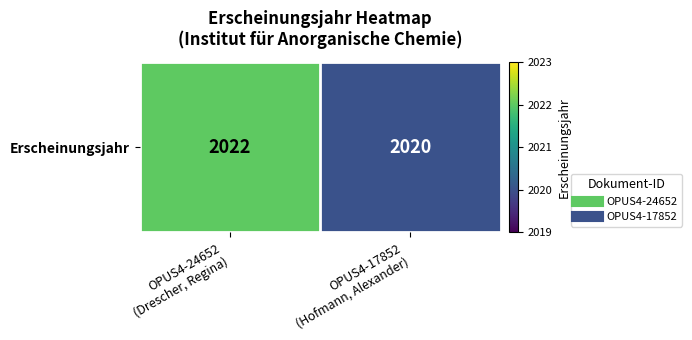

What is the smallest value displayed?

2020